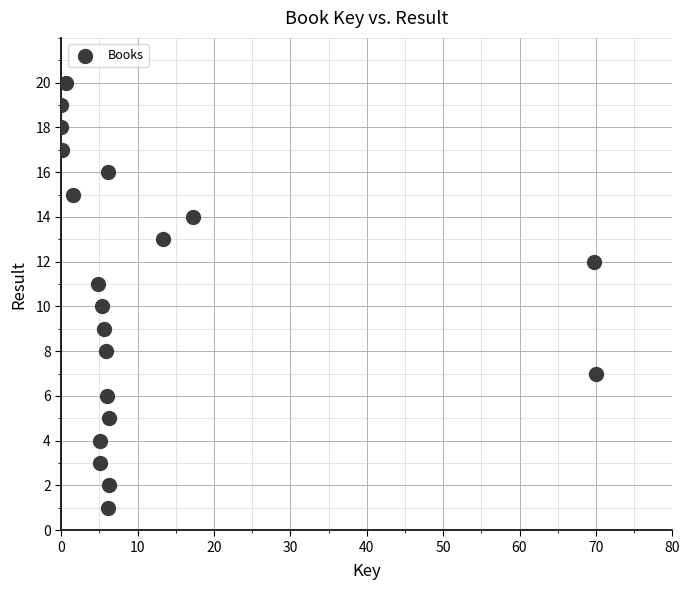

What is the range of Y values (max minus min)?

19